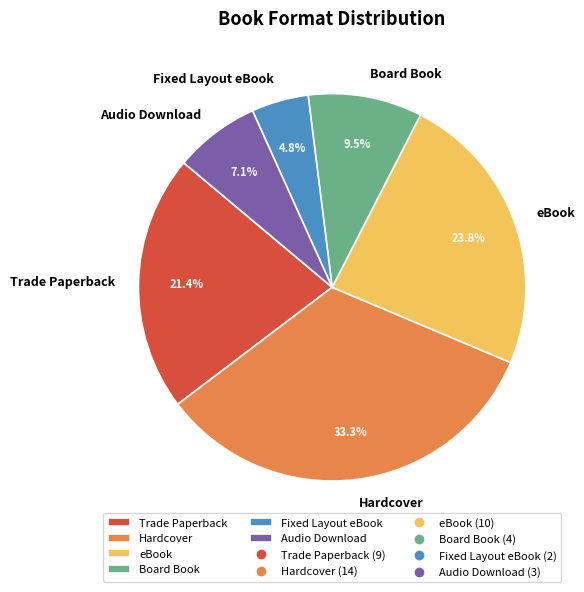

To the nearest percent, what is the difference between the Trade Paperback and Board Book slice percentages?

12%